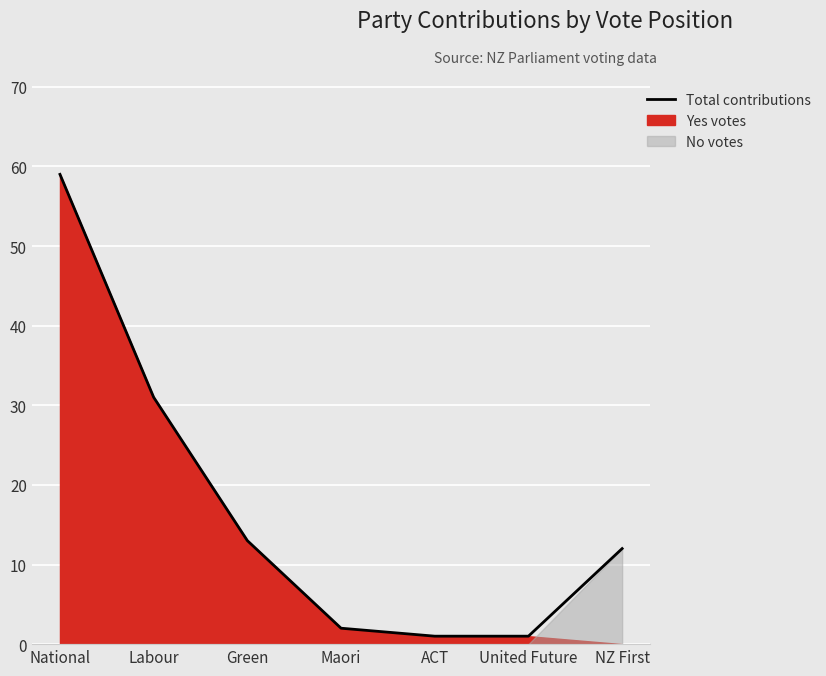

What is the sum of all values?

119